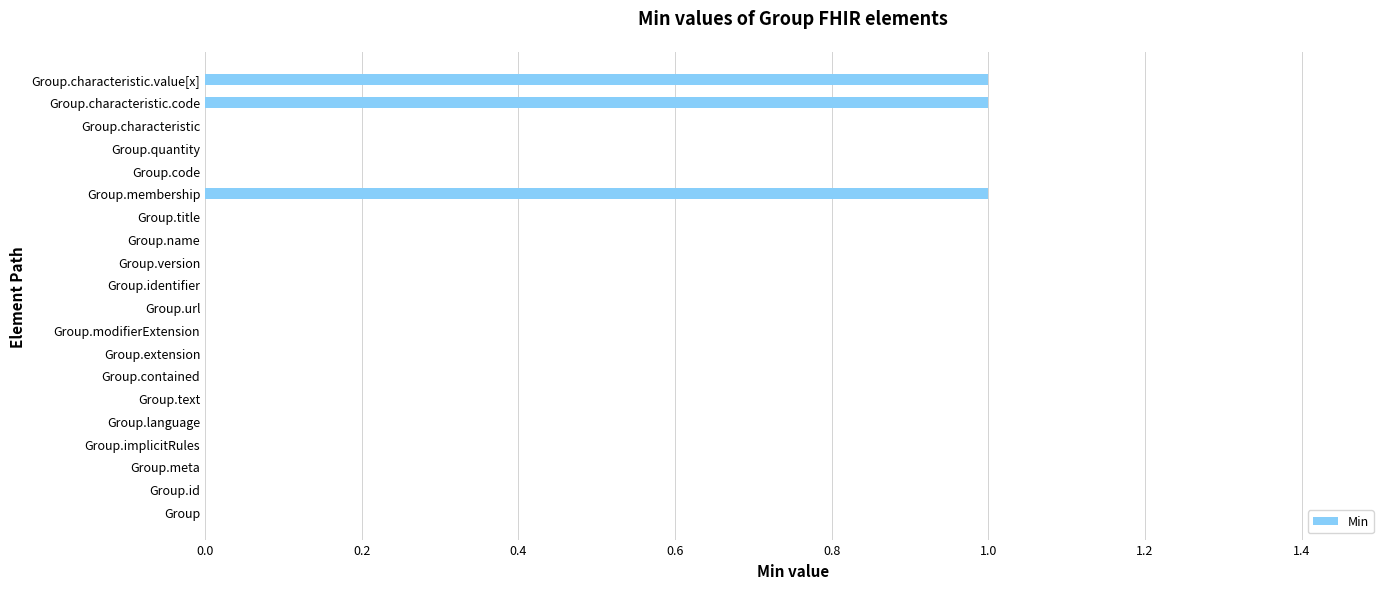

What is the sum of all values?

3